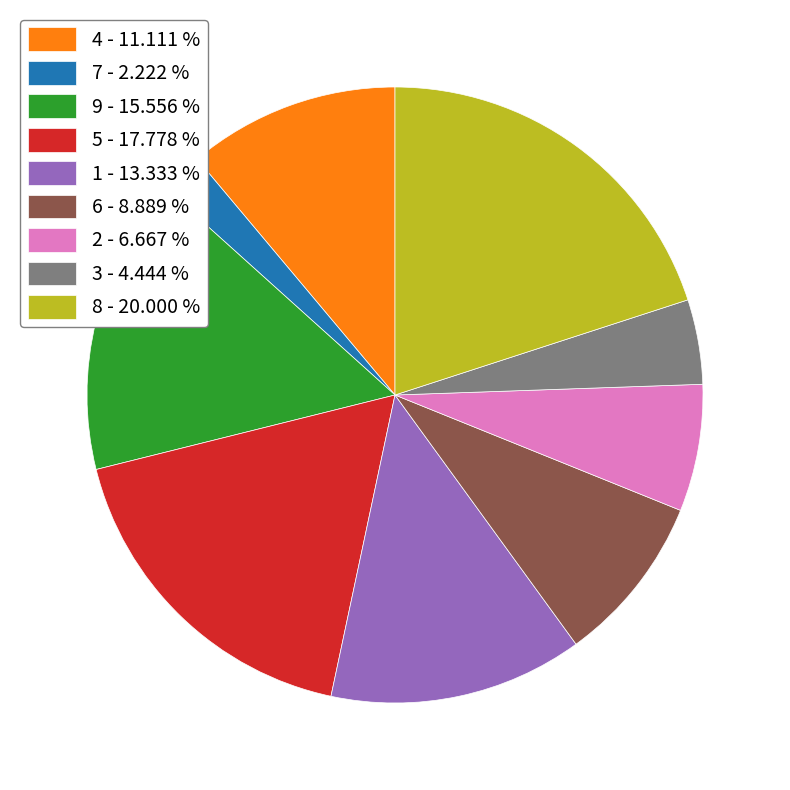

Combined, do 6 - 8.889 % and 5 - 17.778 % account for over 50%?

No